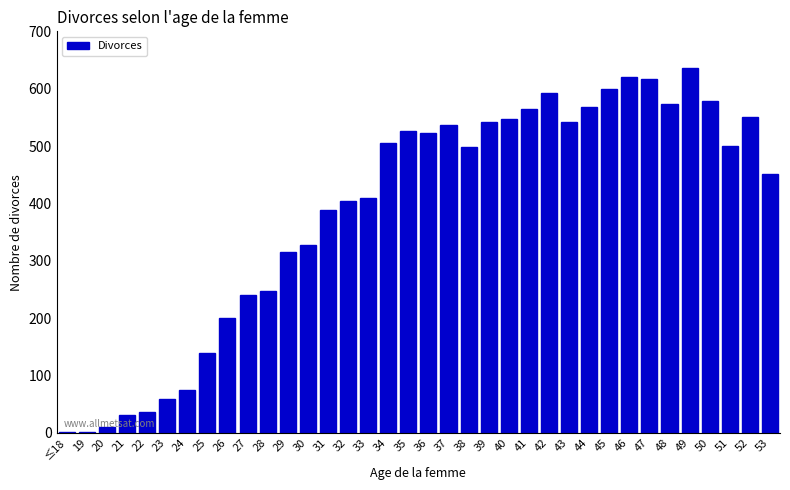

What is the greatest value displayed?

636